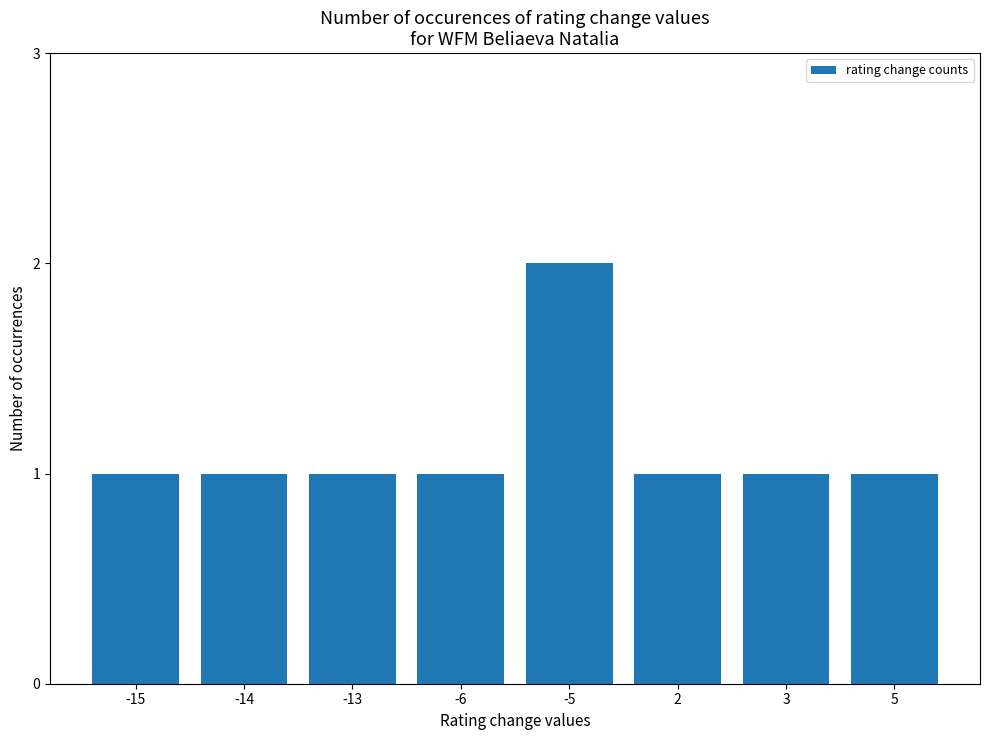

What is the average value?

1